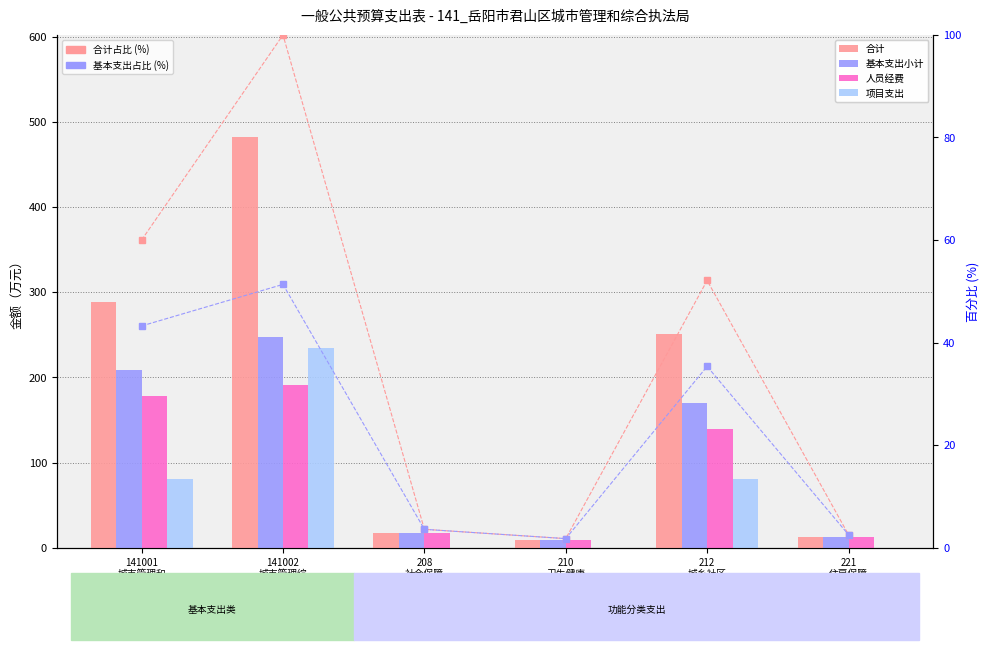

The value of 基本支出占比 at 212
城乡社区 is 12.8. True or false?

False